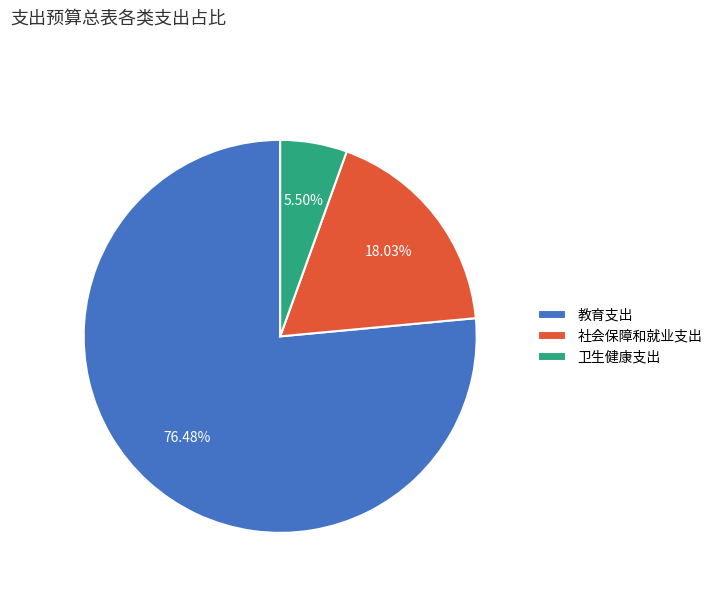

True or false: 社会保障和就业支出 accounts for 18% of the total.

True